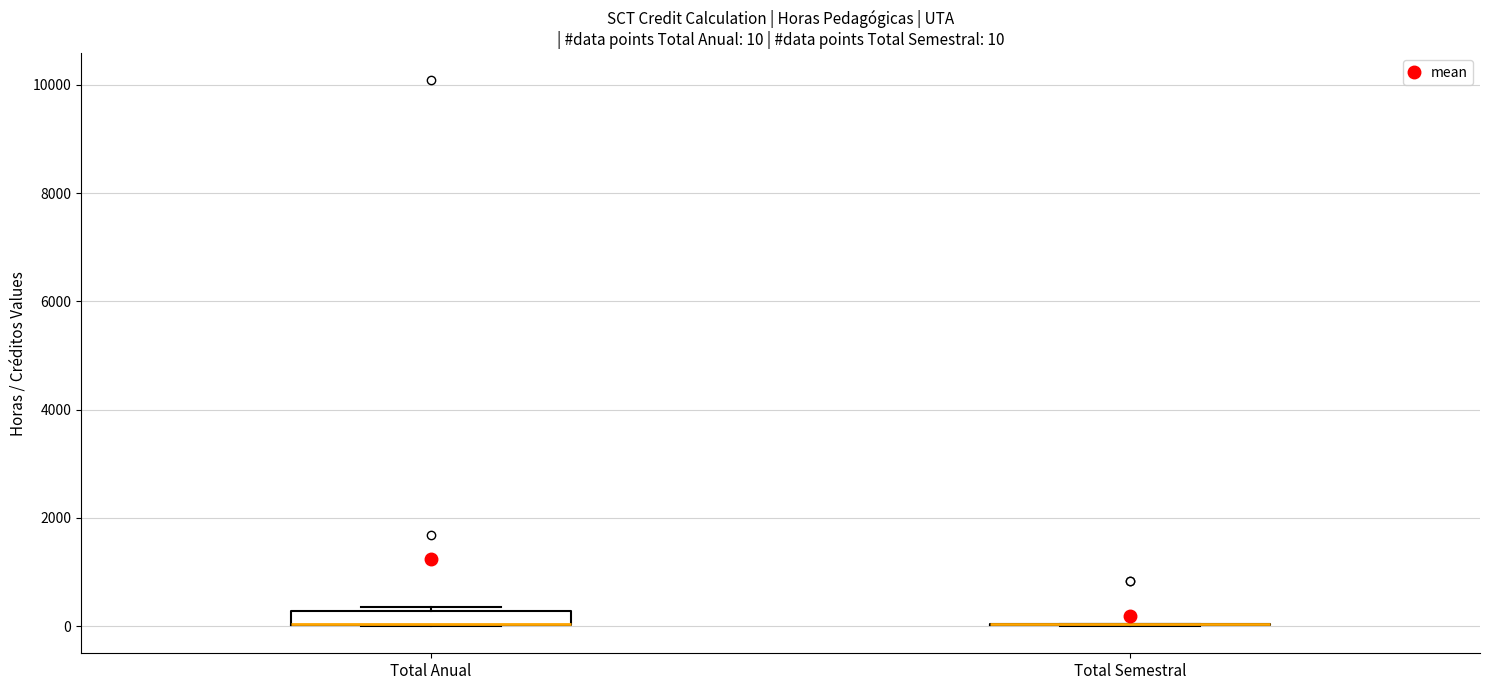

Comparing the boxes themselves (not the whiskers), which one is the tallest?

Total Anual